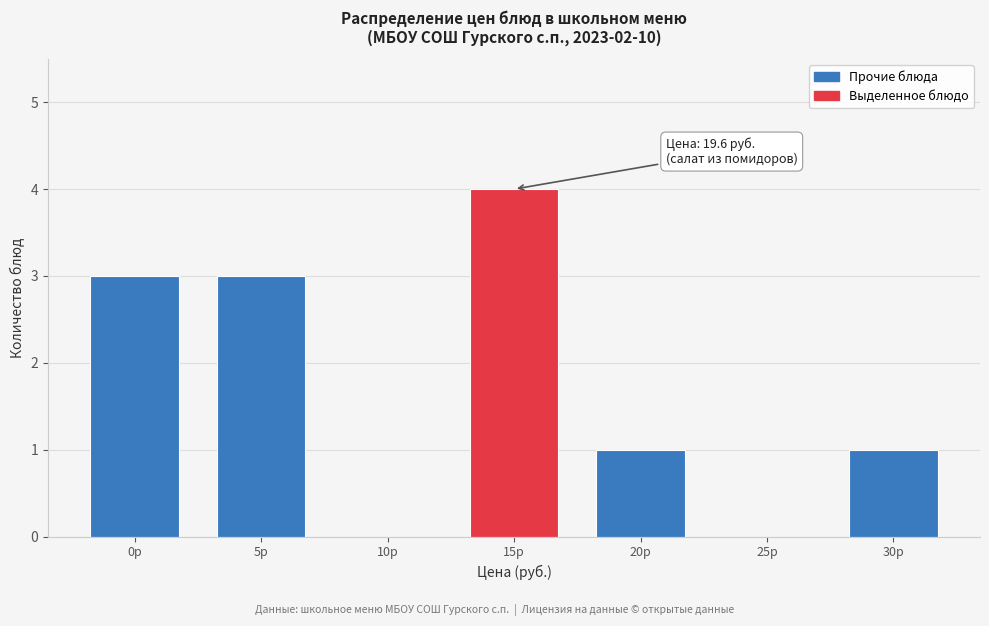

Reading left to right, transcribe all the data shown in this chart.

0р=3	5р=3	10р=0	15р=4	20р=1	25р=0	30р=1